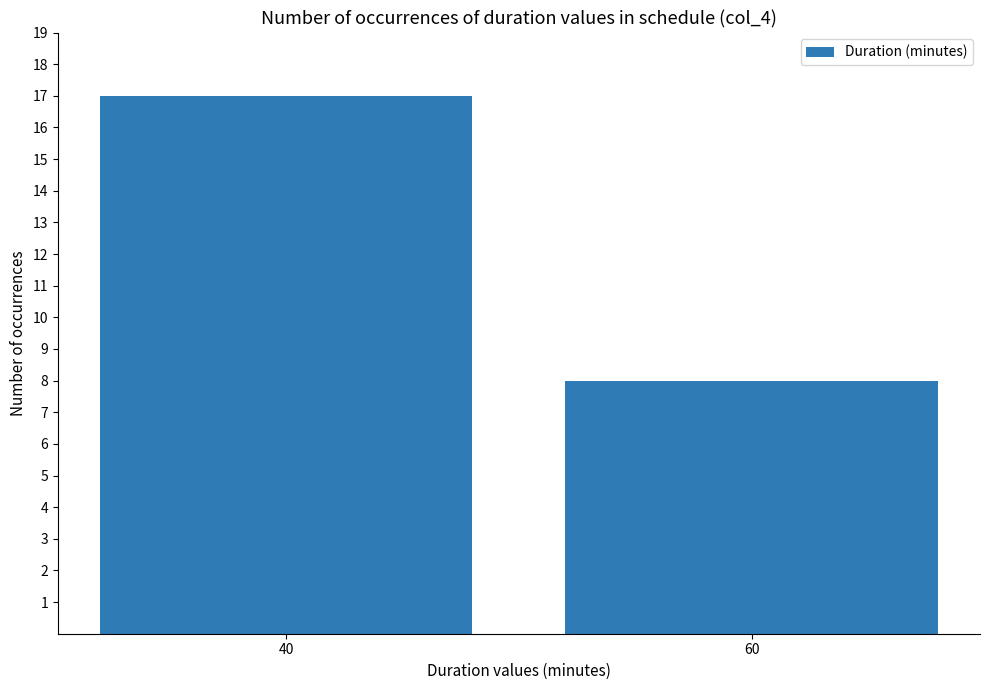

True or false: the data shows 8 at 60.

True